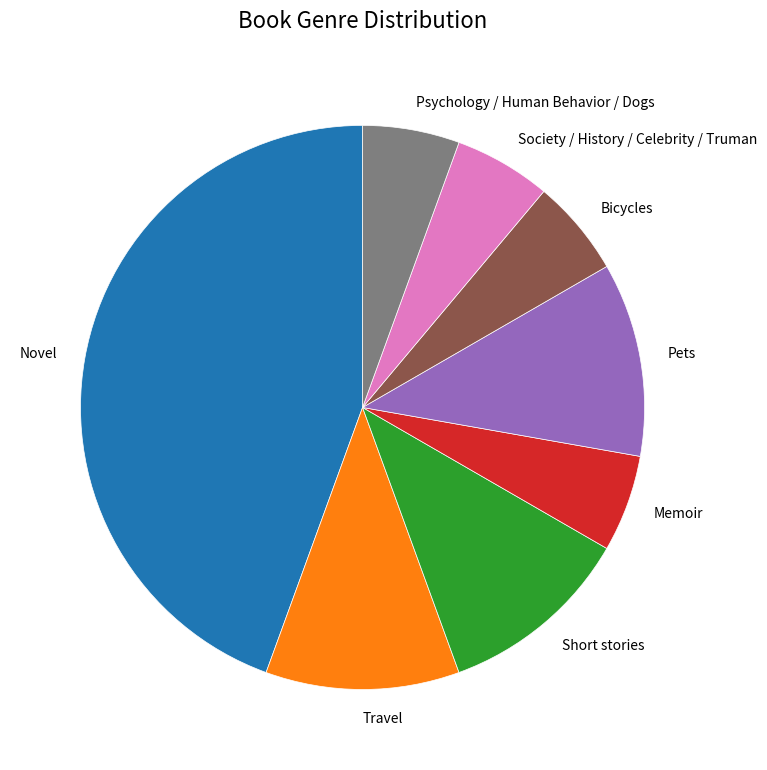

Which slice is the largest?

Novel